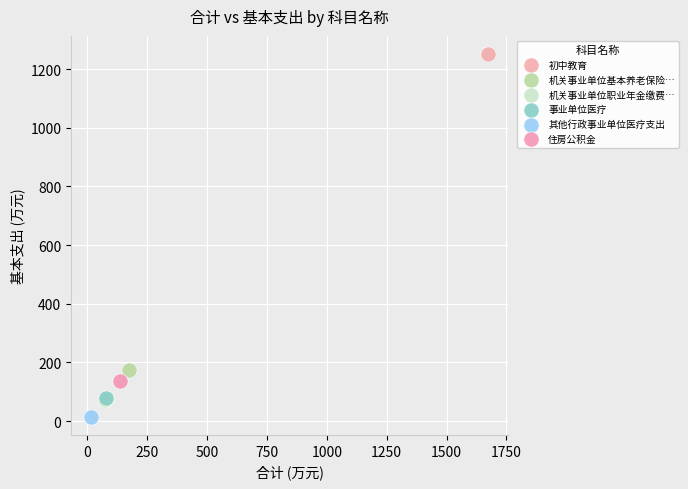

What are all the series names shown in the legend?

初中教育, 机关事业单位基本养老保险…, 机关事业单位职业年金缴费…, 事业单位医疗, 其他行政事业单位医疗支出, 住房公积金